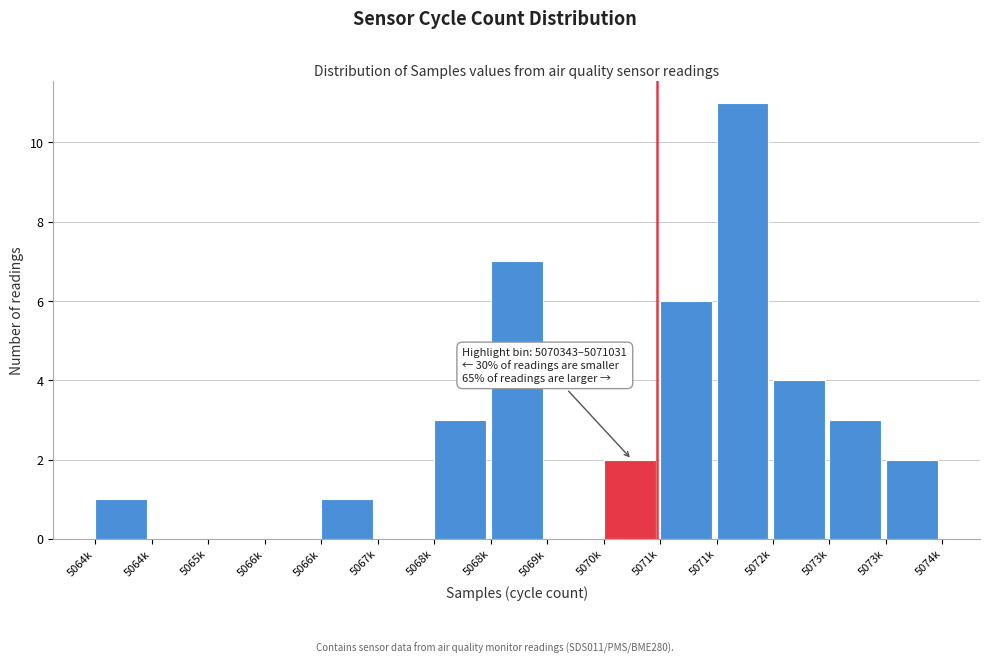

How many distinct data groups are displayed?

1